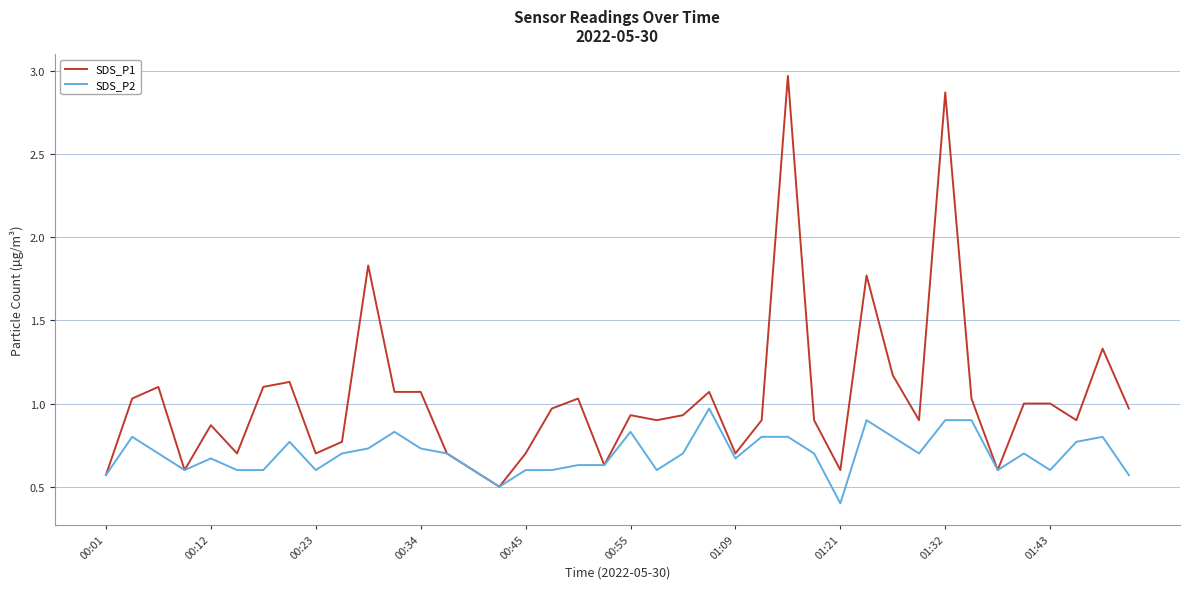

Which series has the largest total across all categories?

SDS_P1